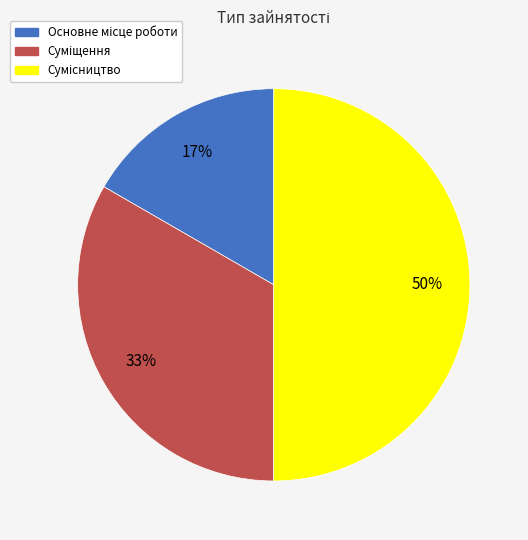

To the nearest percent, what is the average slice percentage?

33%